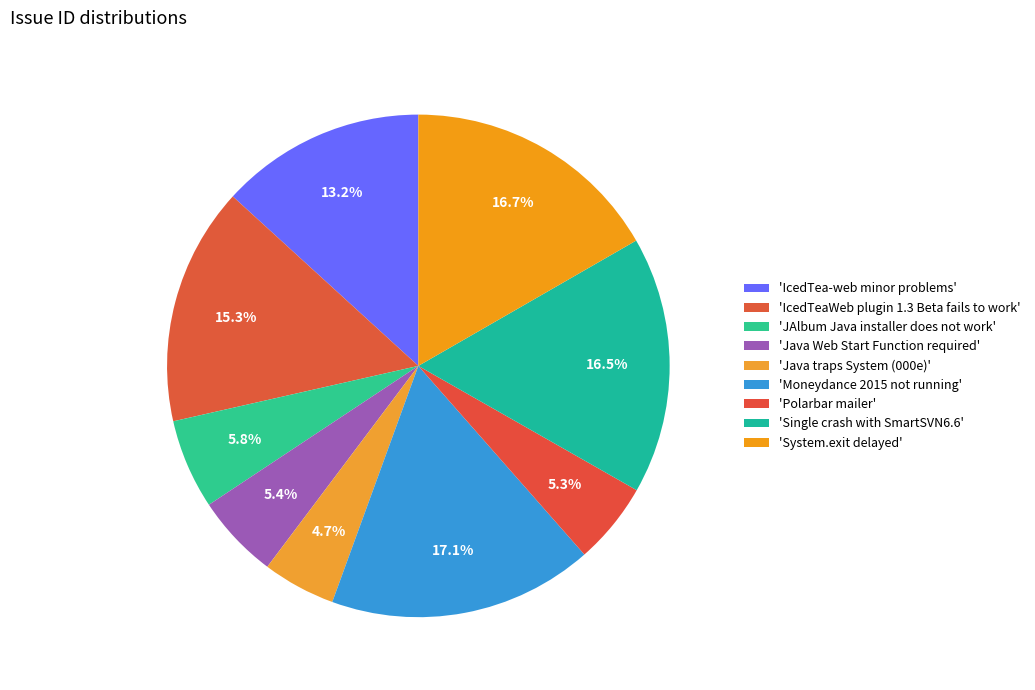

Which slice is the smallest?

Java traps System (000e)